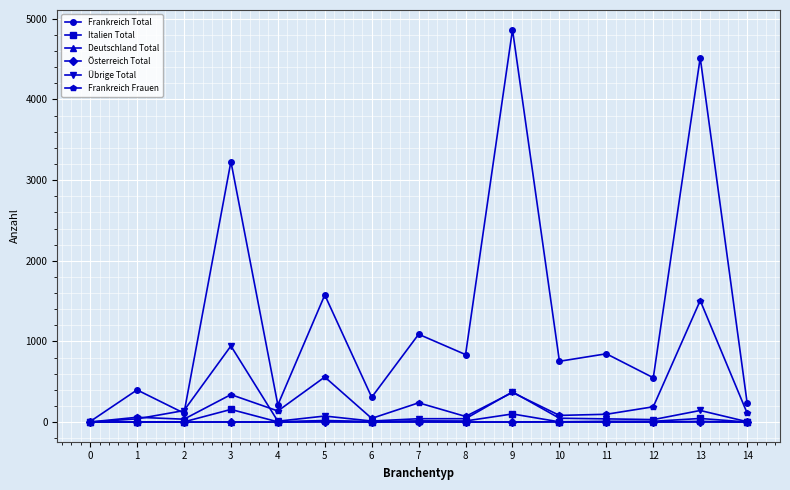

Which series has the widest spread of values?

Frankreich Total